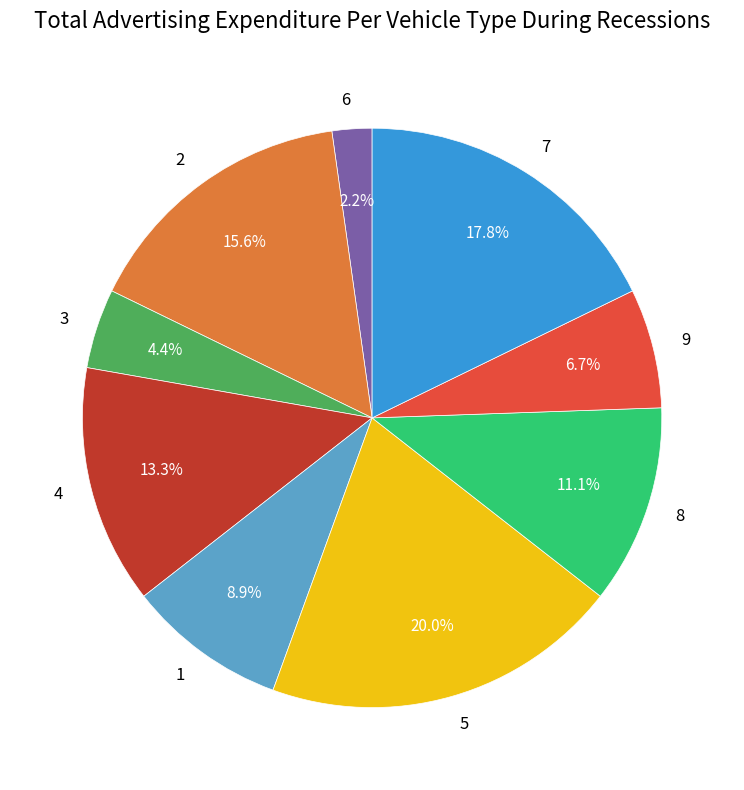

To the nearest percent, what is the difference between the 1 and 7 slice percentages?

9%